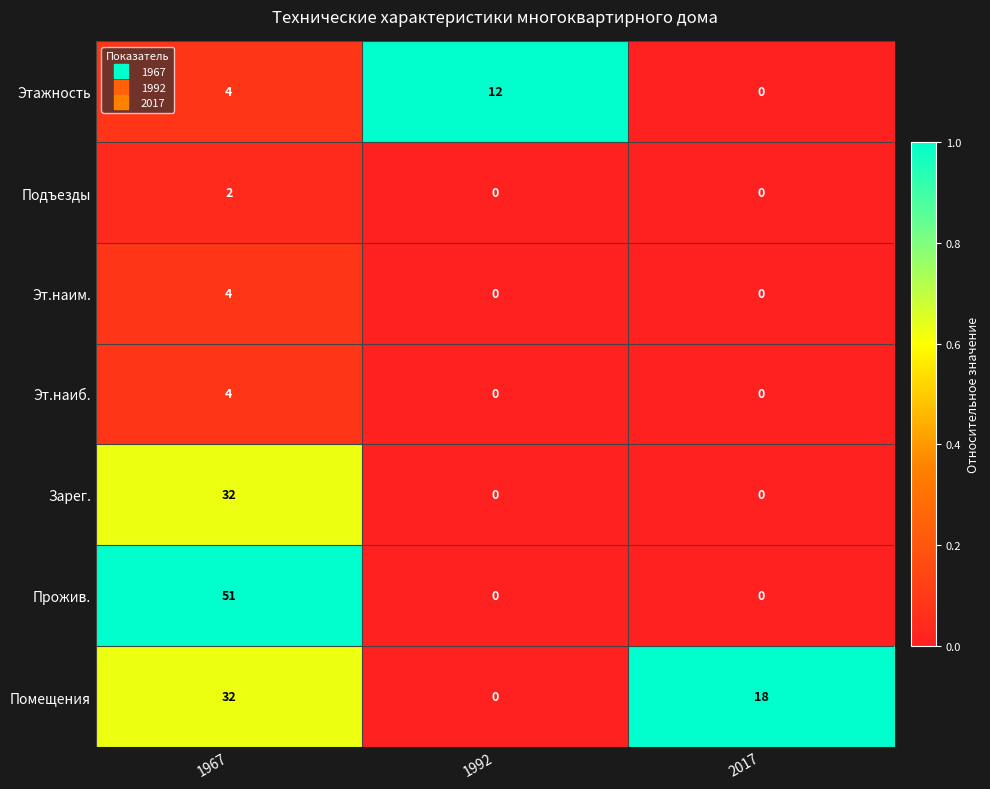

The value of Этажность at 2017 is -6. True or false?

False